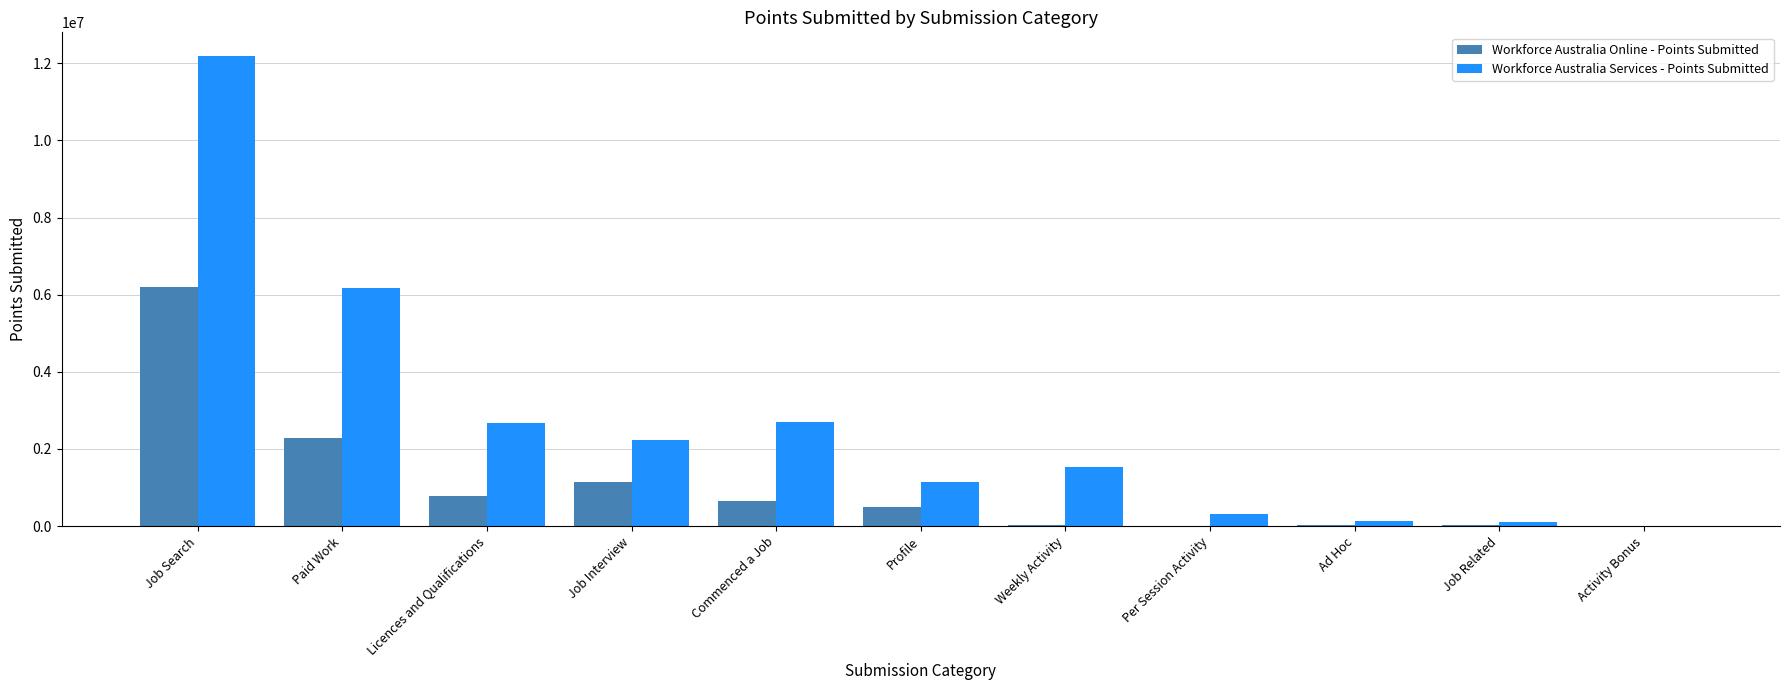

How many series are shown in this chart?

2